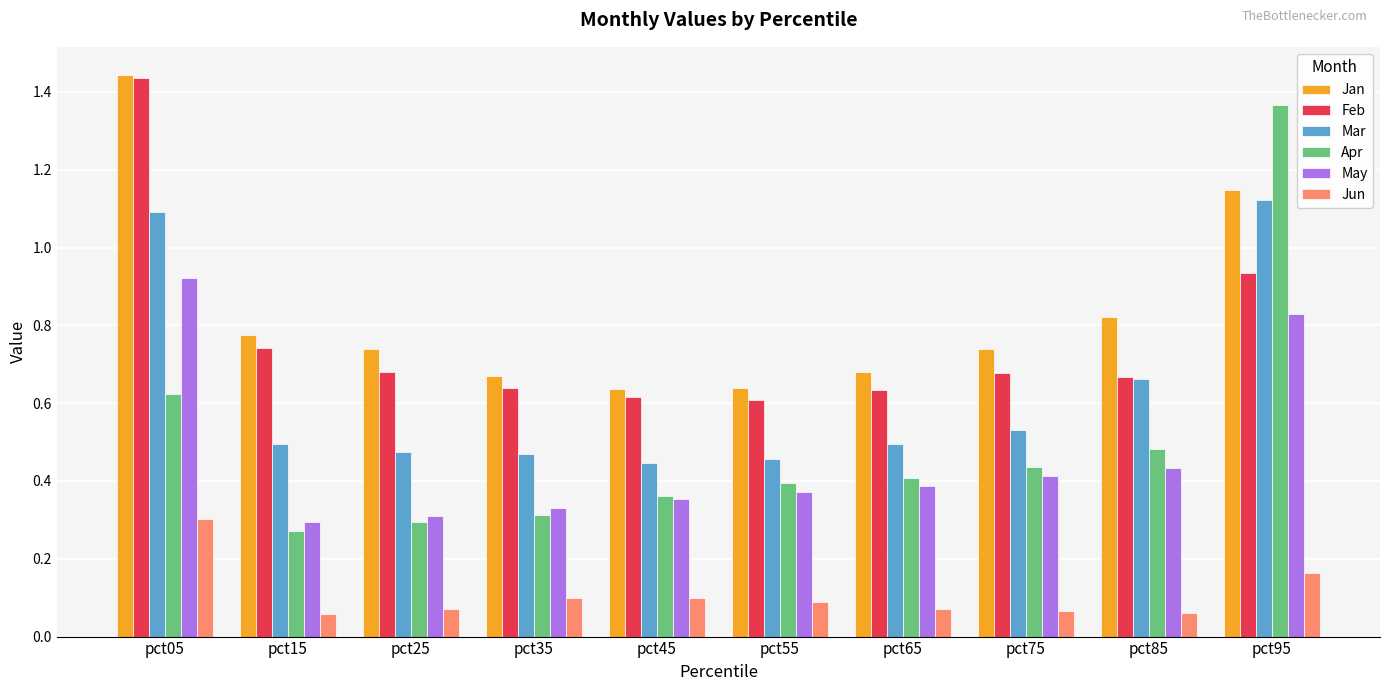

How many Apr values are between 0 and 1?

9